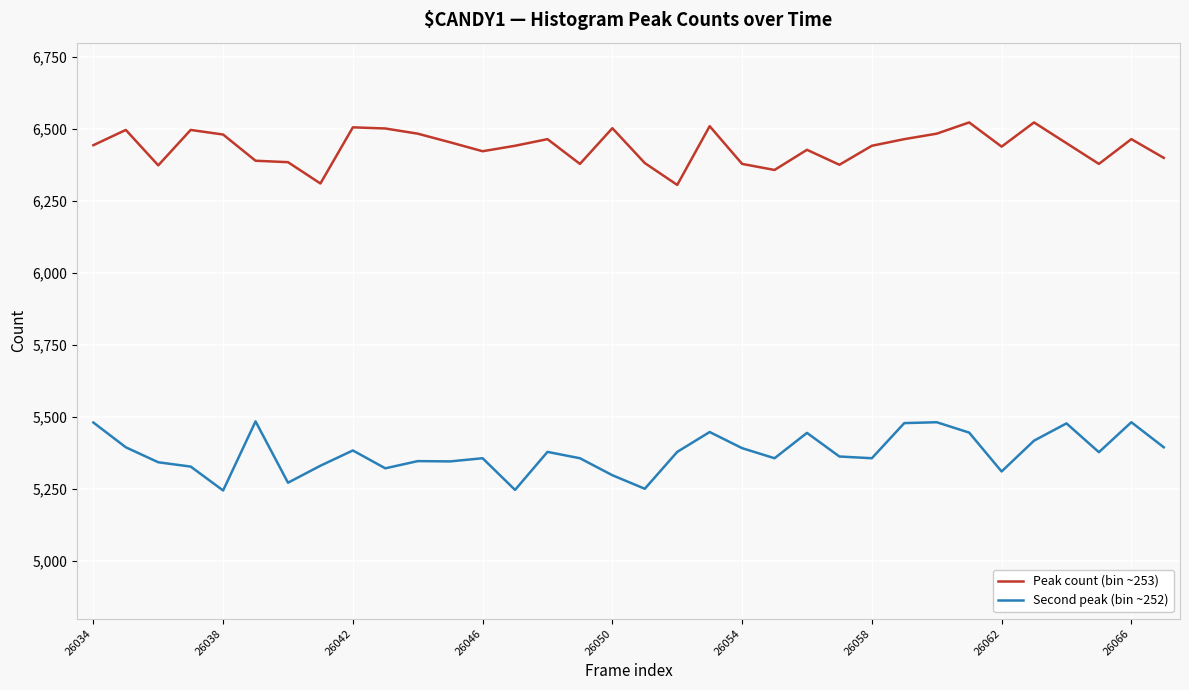

Which series has the largest total across all categories?

Peak count (bin ~253)